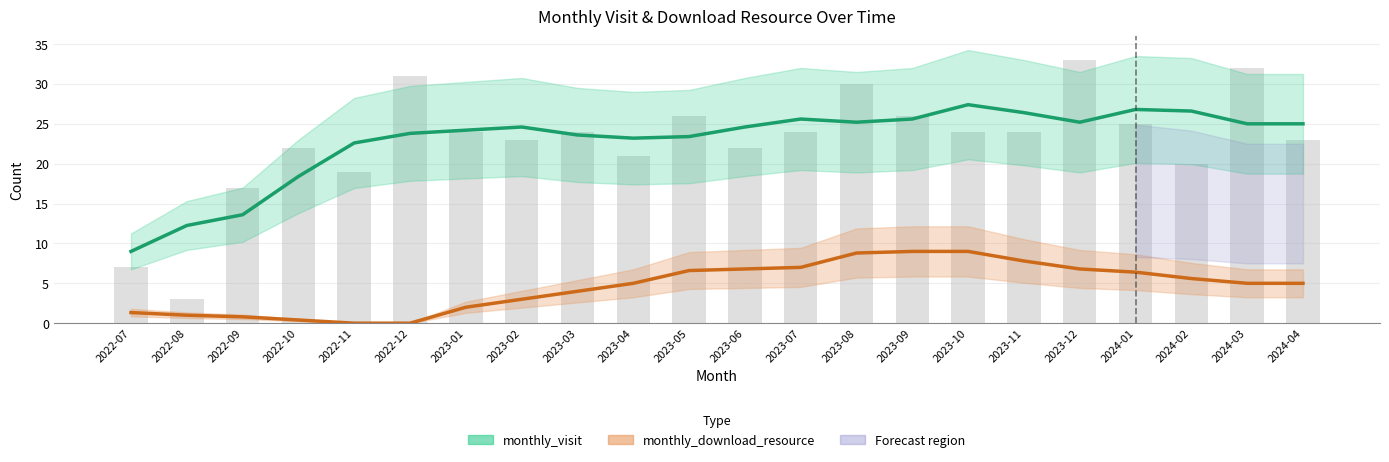

List the labels in order of monthly_download_resource value, smallest first.

2022-11, 2022-12, 2022-10, 2022-09, 2022-08, 2022-07, 2023-01, 2023-02, 2023-03, 2023-04, 2024-03, 2024-04, 2024-02, 2024-01, 2023-05, 2023-06, 2023-12, 2023-07, 2023-11, 2023-08, 2023-09, 2023-10